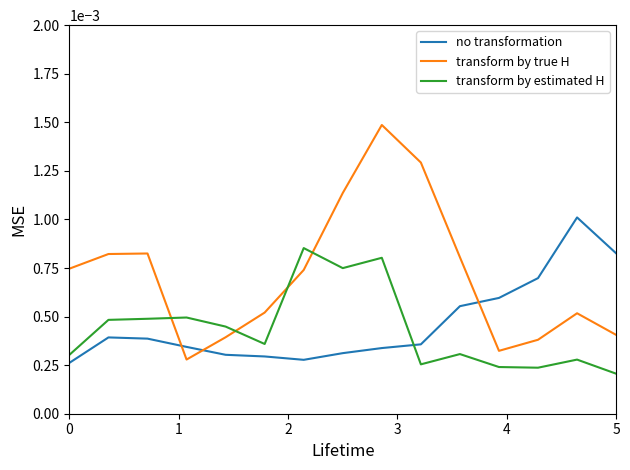

Which series has the largest range (max minus min)?

transform by true H